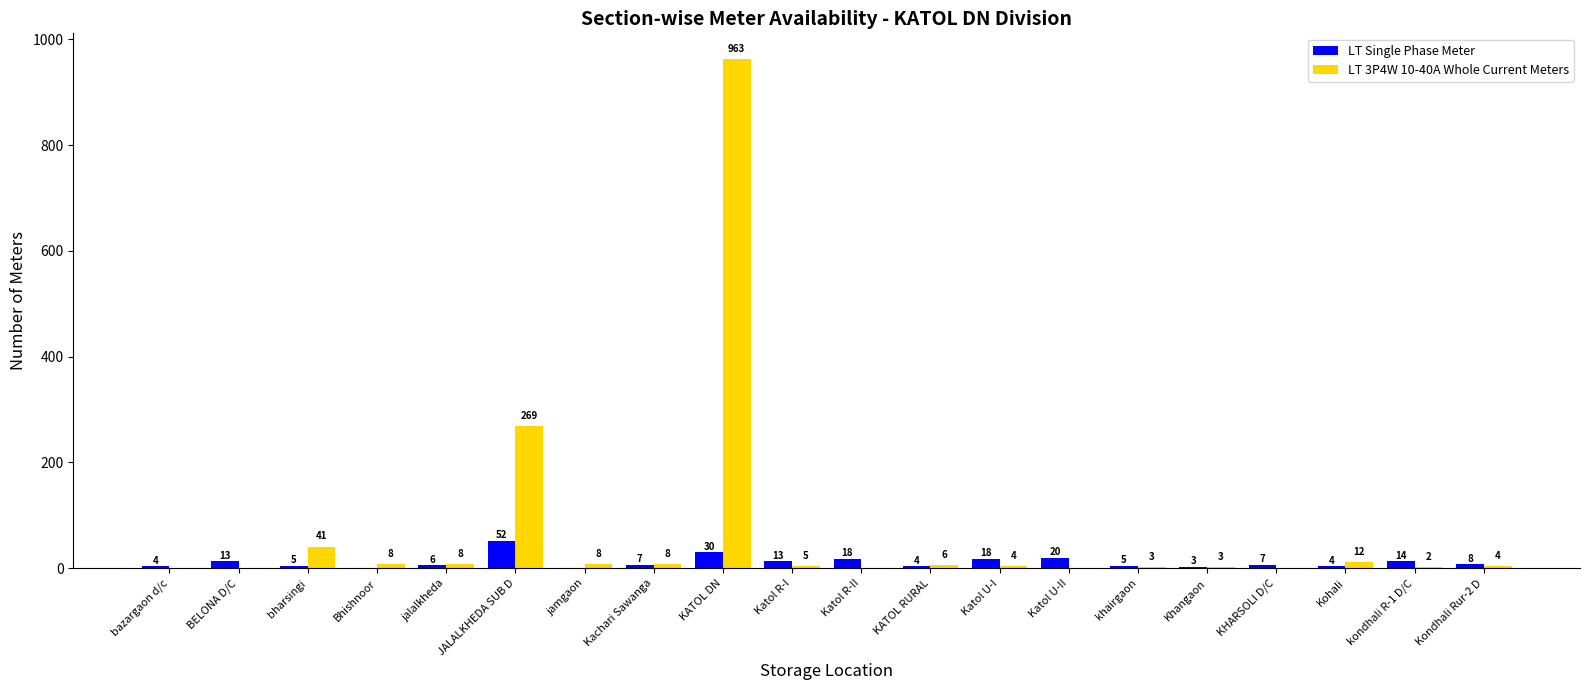

Is it true that LT Single Phase Meter equals 0 at jamgaon?

True